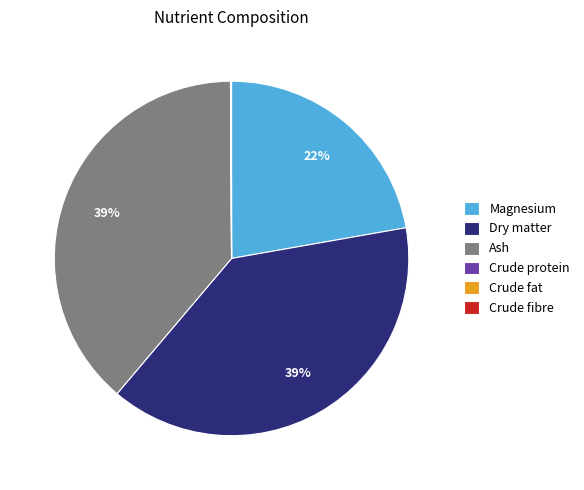

The Dry matter slice represents 29% of the pie. True or false?

False